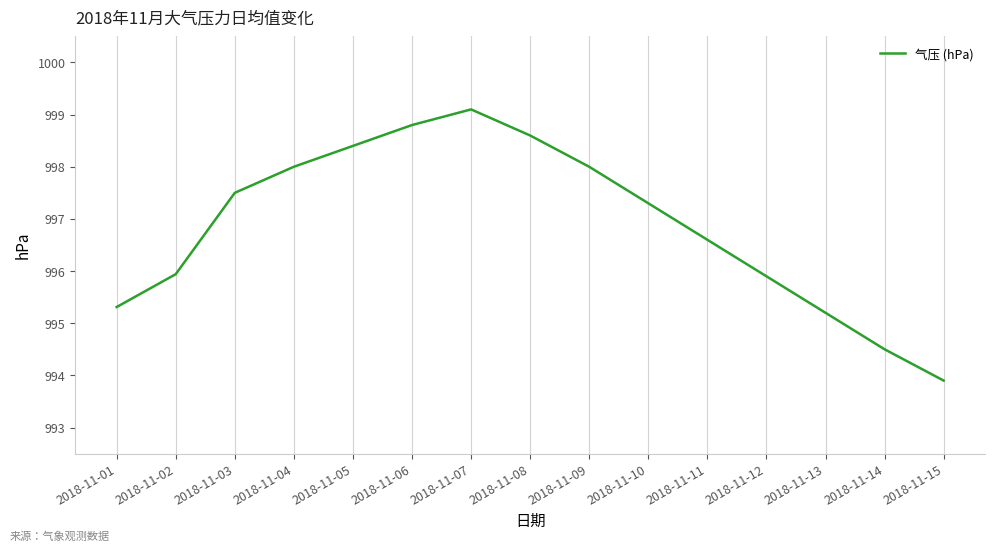

Approximately how many times larger is the value at 2018-11-12 compared to 2018-11-07?

1.0